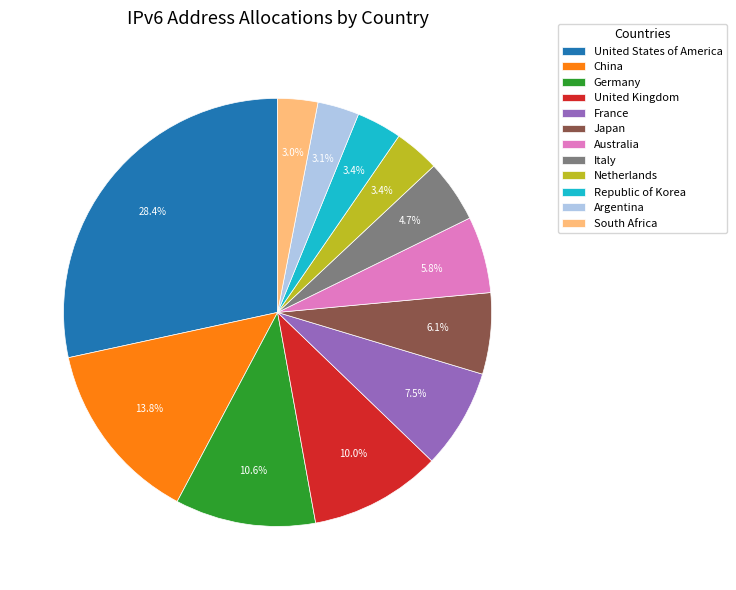

Combined, do Argentina and Germany account for over 50%?

No